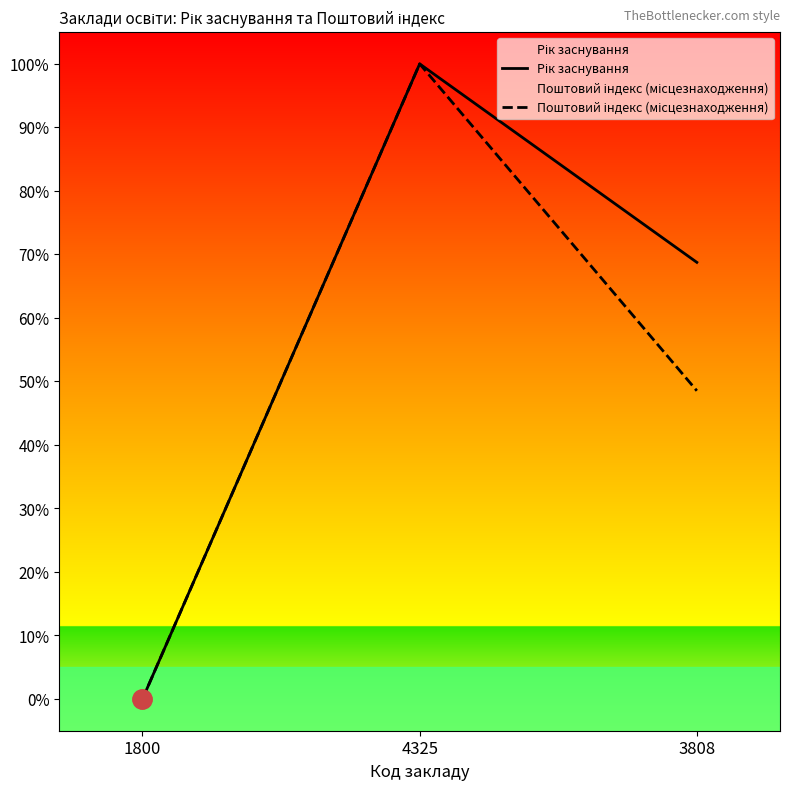

What is the difference between the Рік заснування values at 3808 and 4325?

31.2